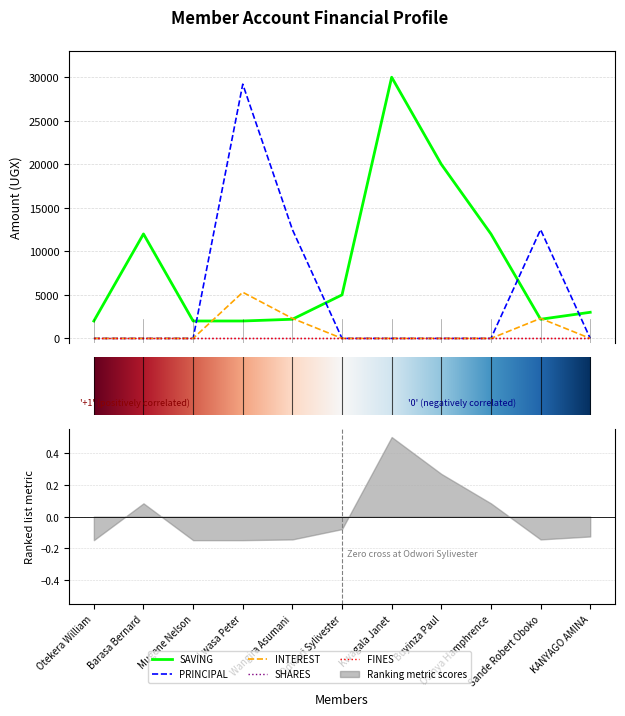

At which label does INTEREST reach its peak?

Lwasa Peter